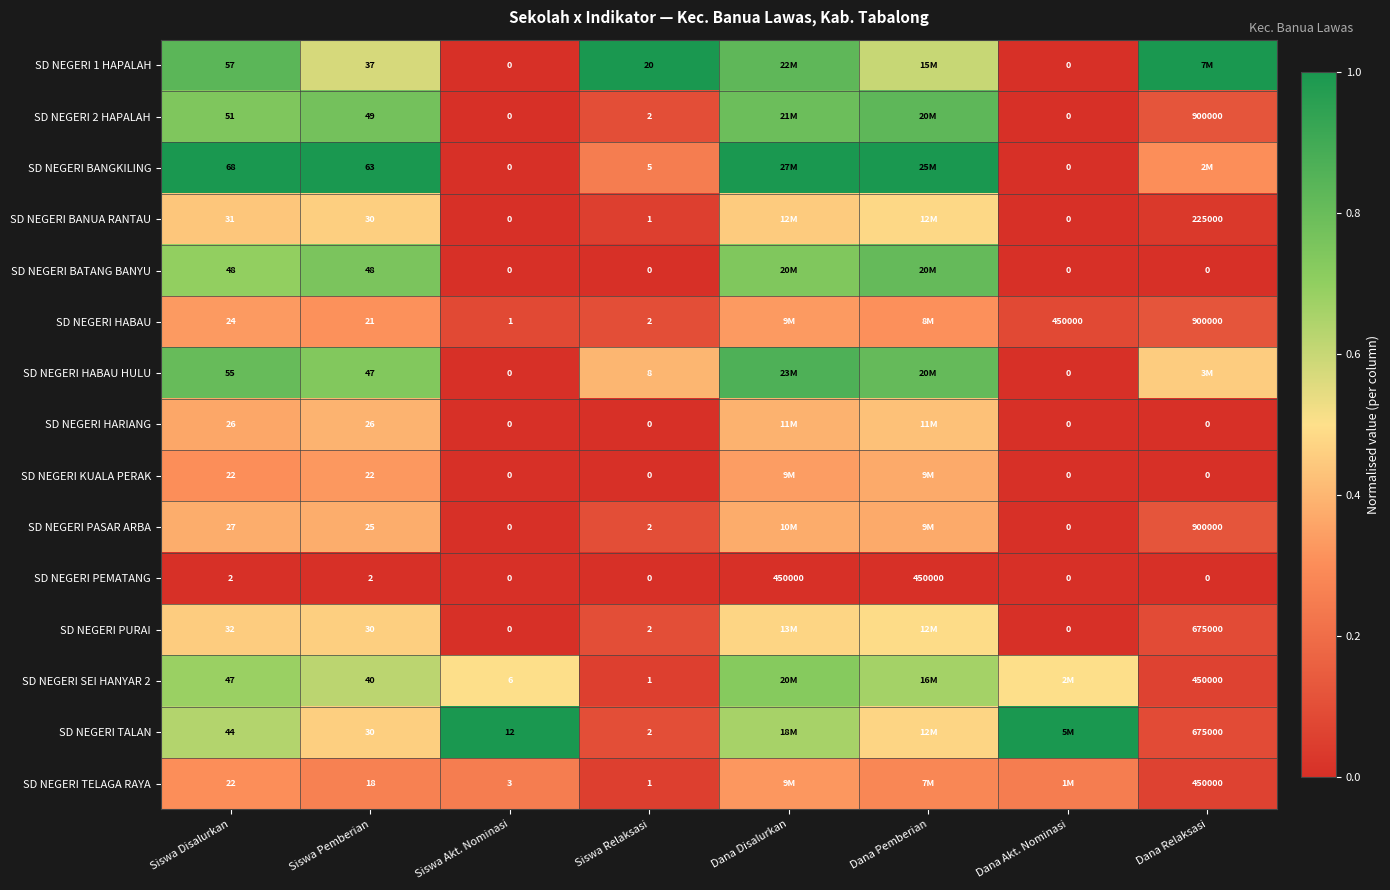

Is the value of SD NEGERI 2 HAPALAH at Siswa Pemberian greater than the value of SD NEGERI SEI HANYAR 2 at Siswa Relaksasi?

Yes